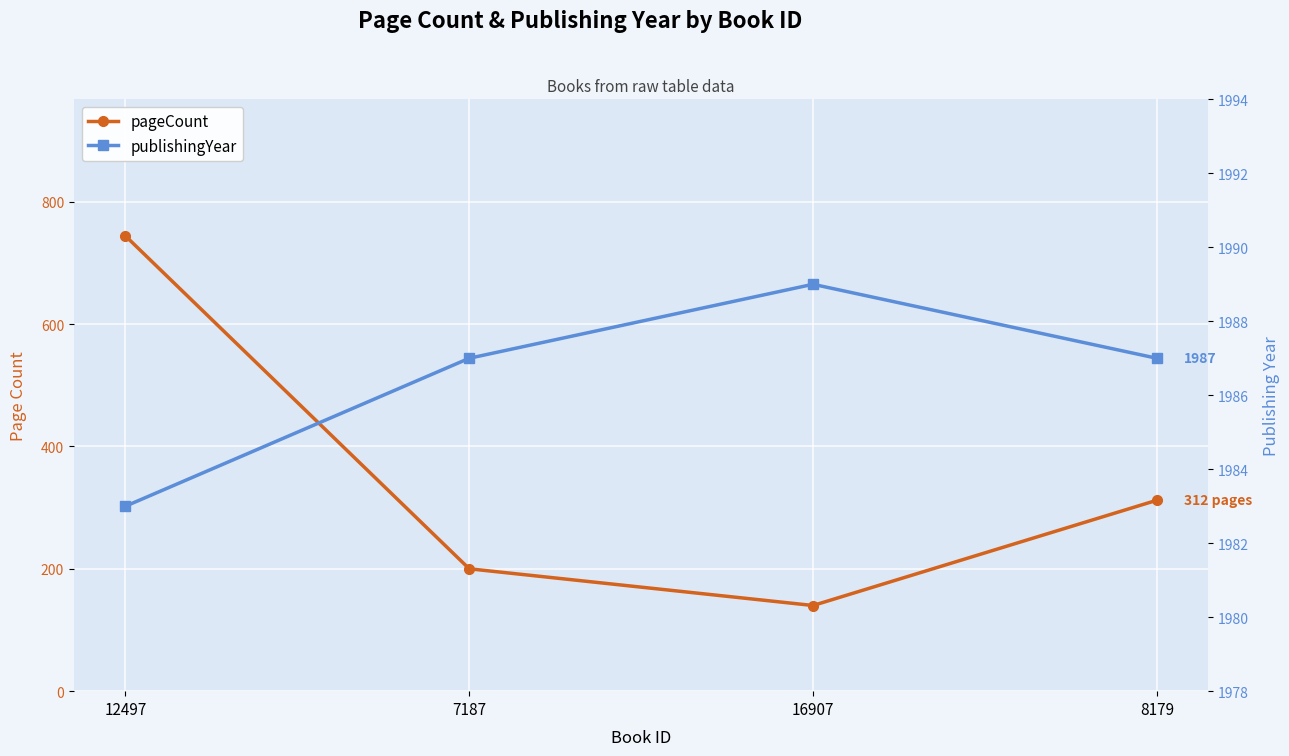

At which label is pageCount closest to 442?

8179